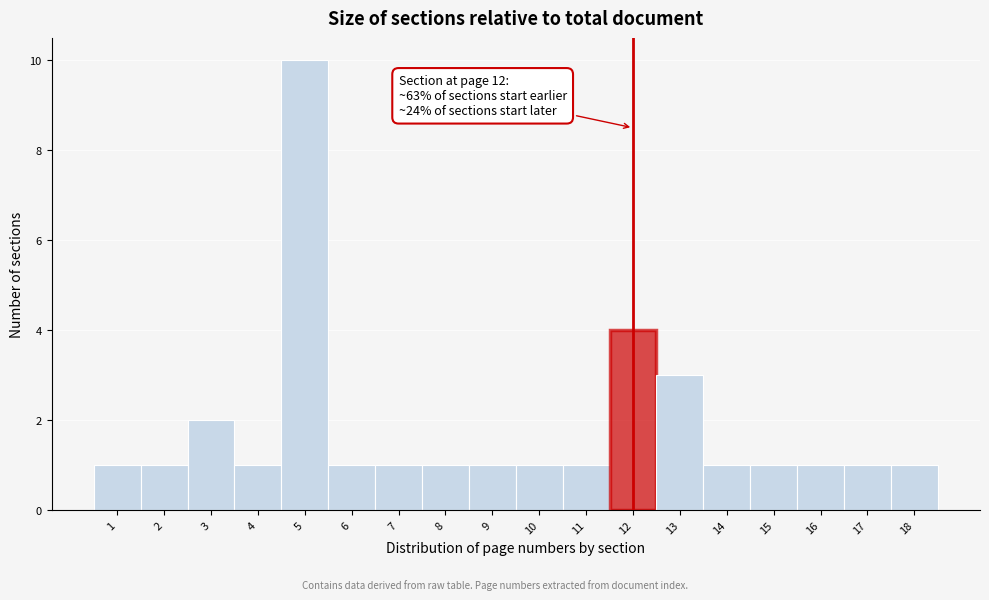

Over which range of the x-axis is the bar tallest?

4.5 to 5.5